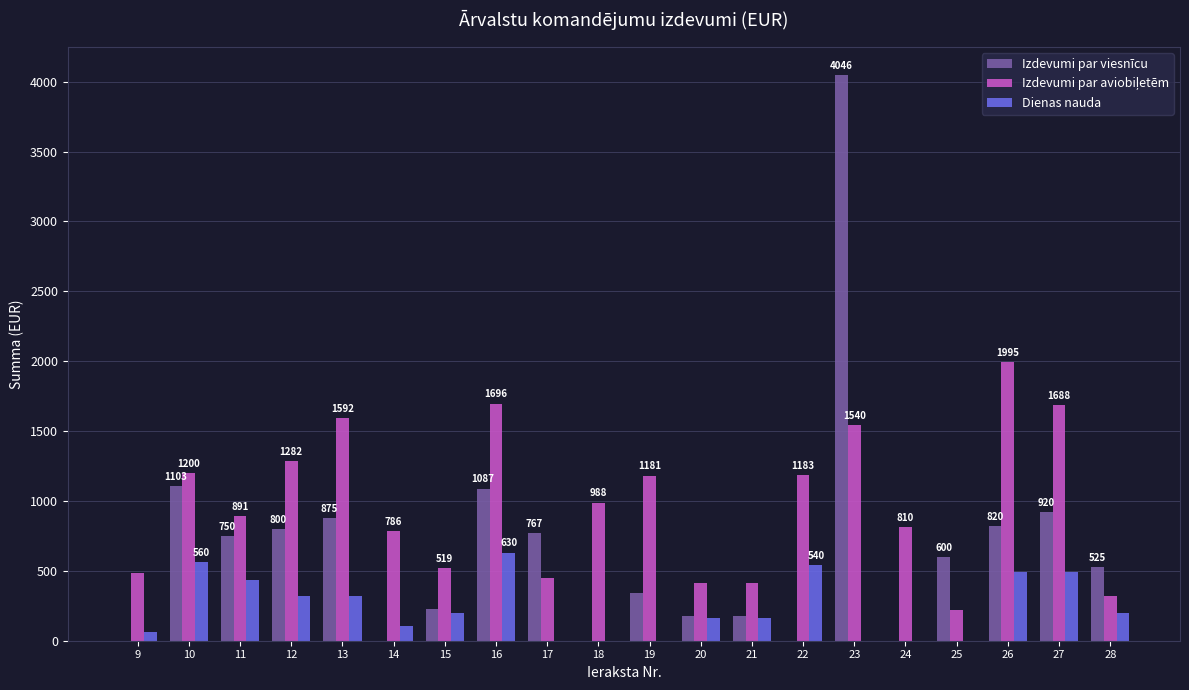

Between 16 and 22, which series saw the biggest shift?

Izdevumi par viesnīcu